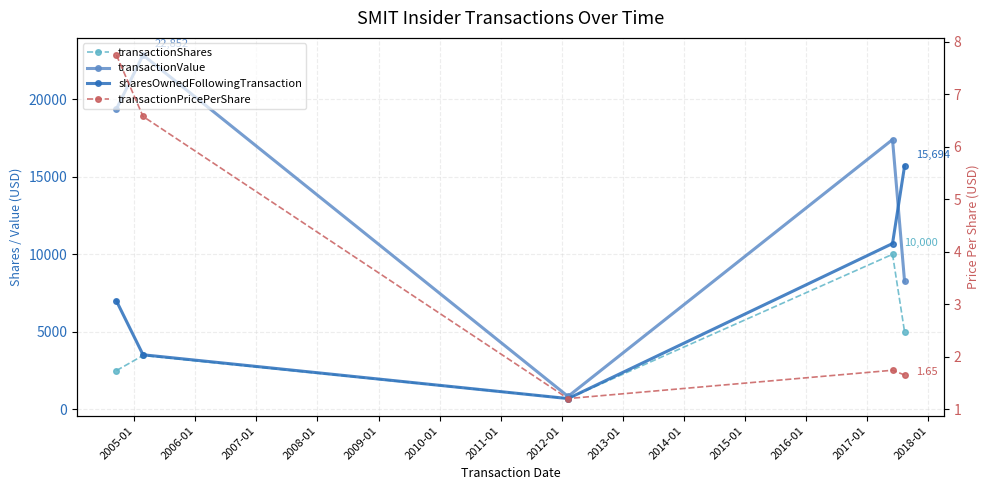

What is the sum of all transactionShares values?

21667.0